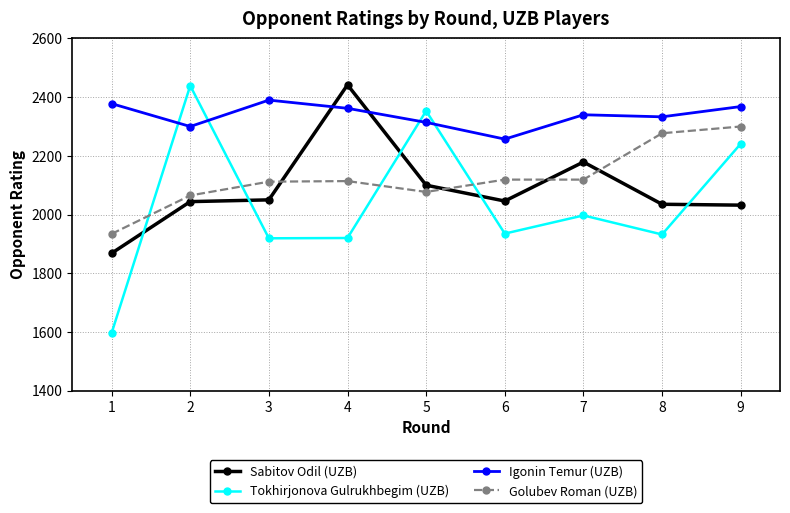

Rank the series at 7 from highest to lowest value.

Igonin Temur (UZB), Sabitov Odil (UZB), Golubev Roman (UZB), Tokhirjonova Gulrukhbegim (UZB)